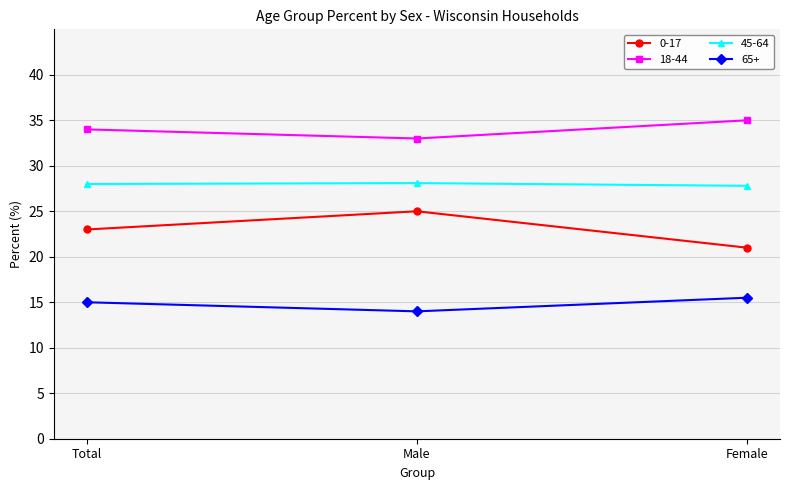

What is the approximate value of 18-44 at Female?

35.0